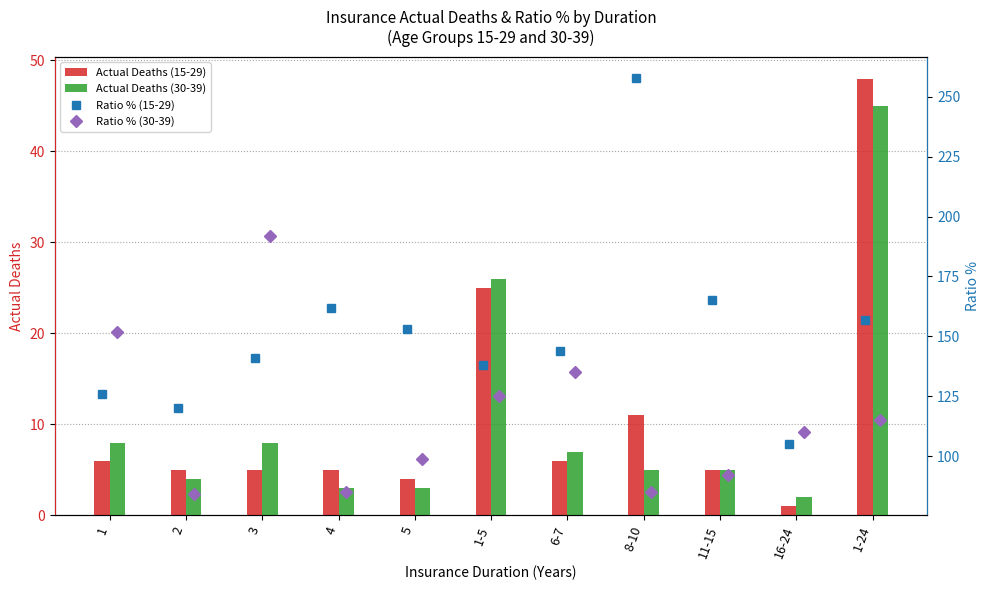

What is the highest value of the Actual Deaths (30-39) series?

45